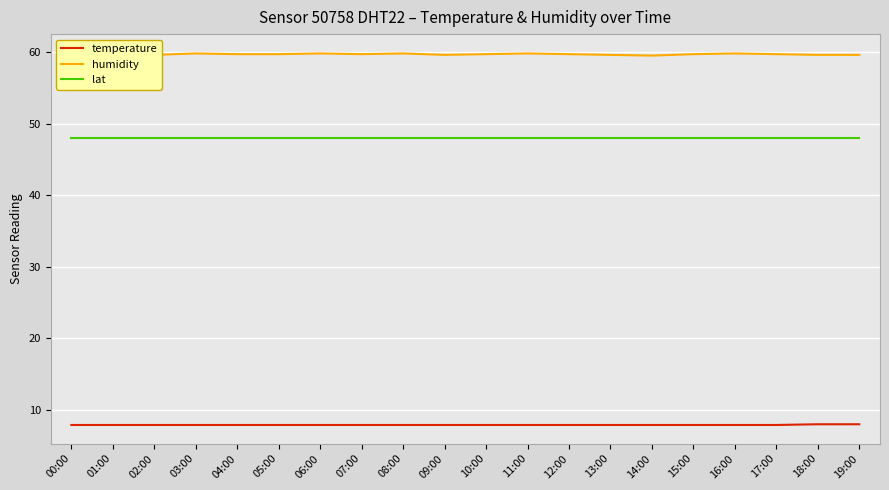

Is it true that lat equals 73.3 at 03:00?

False